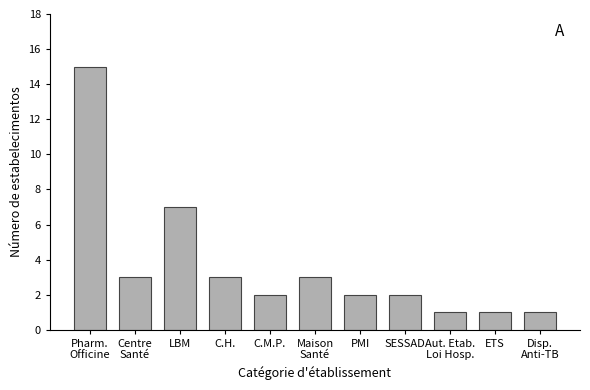

Reading left to right, transcribe all the data shown in this chart.

15	3	7	3	2	3	2	2	1	1	1